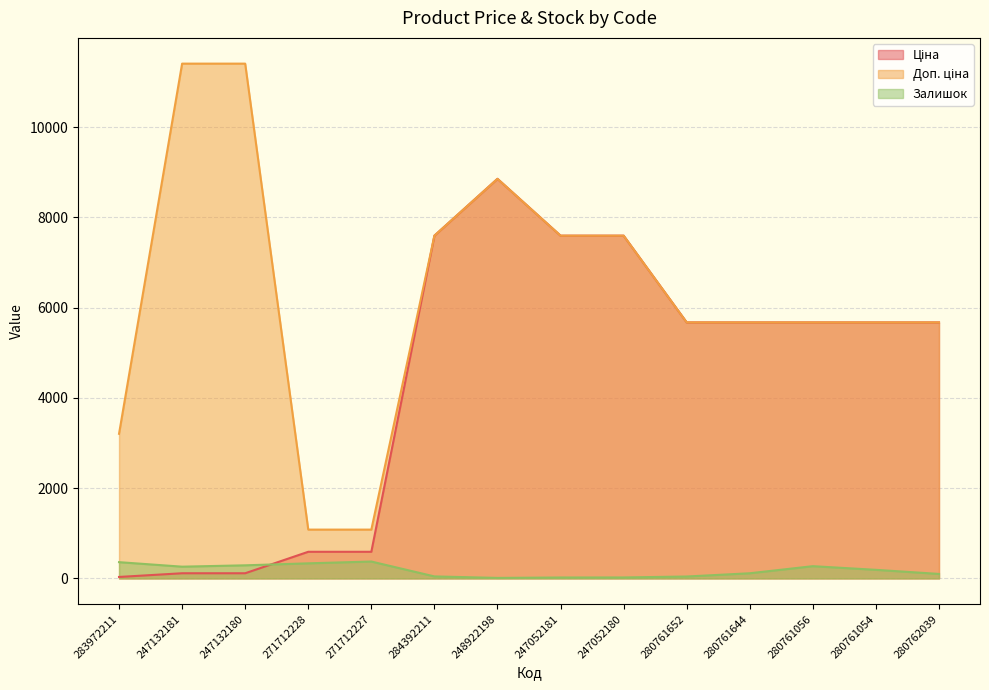

What is the average value of the Ціна series?

4389.7